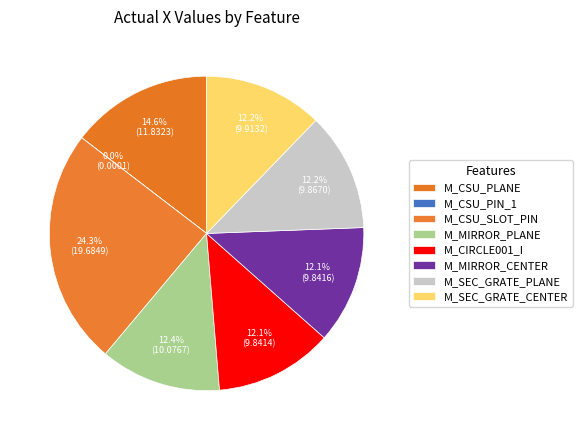

Which slice is the smallest?

M_CSU_PIN_1